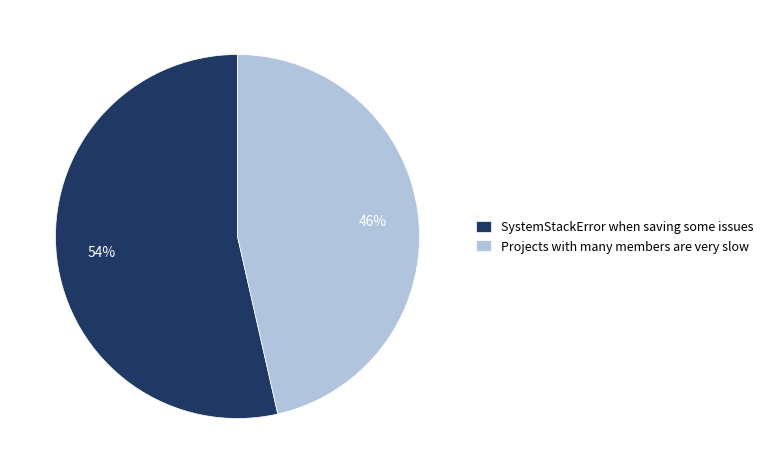

Which category has the biggest portion of the pie?

SystemStackError when saving some issues